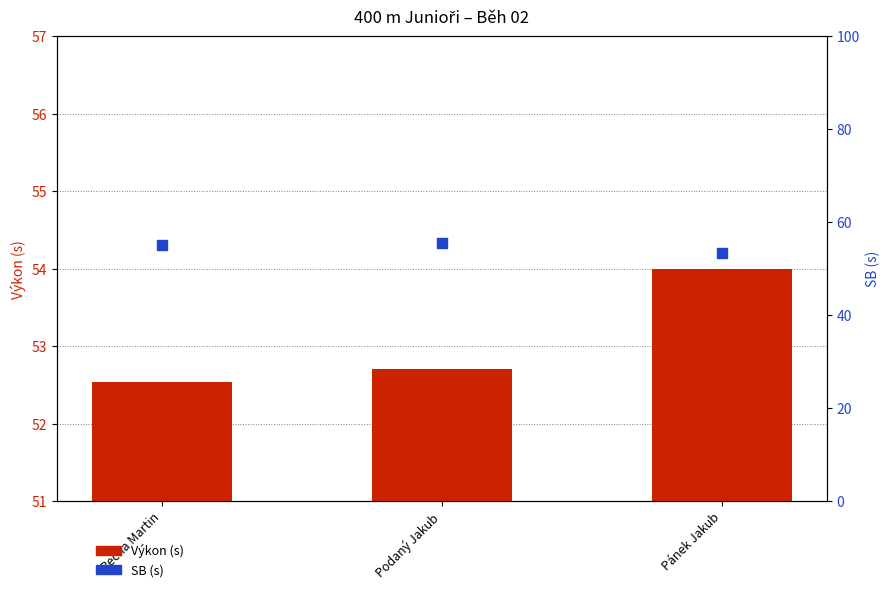

What is the total value across all series at Pecha Martin?

107.7